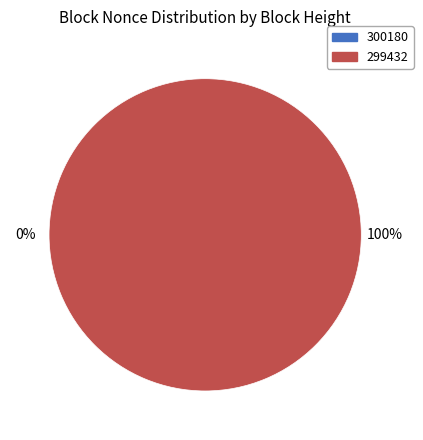

The 299432 slice represents 100% of the pie. True or false?

True